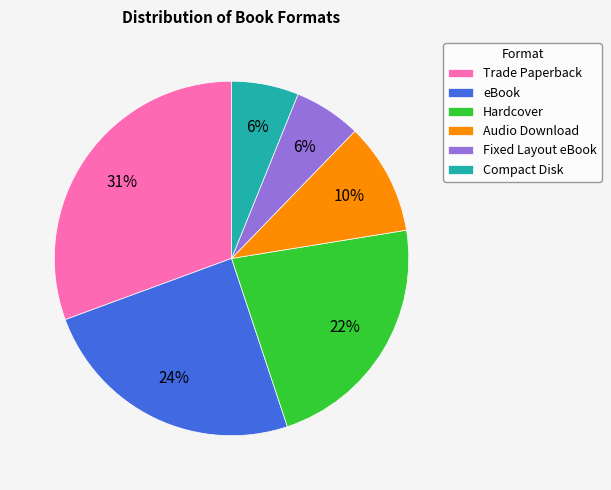

The Hardcover slice represents 22% of the pie. True or false?

True